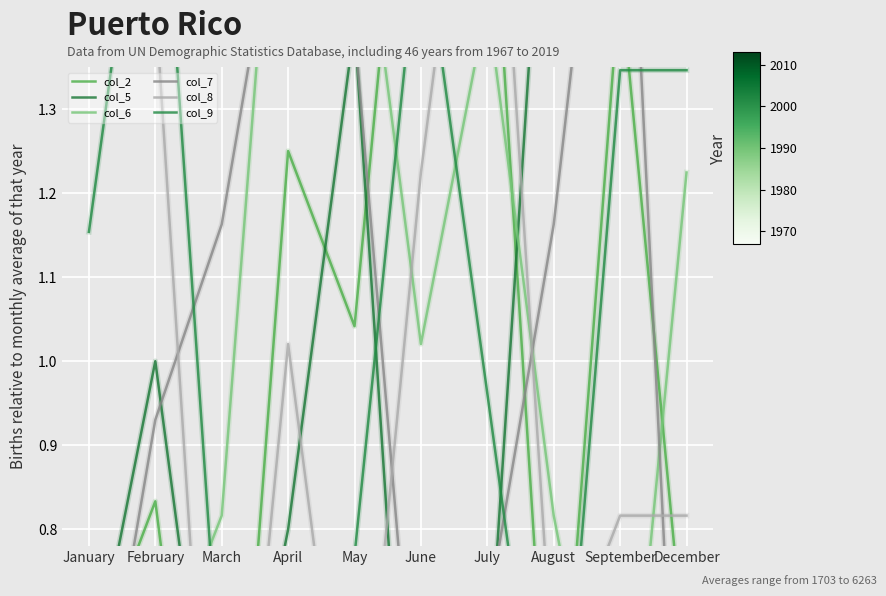

Which series changed the most between March and May?

col_5